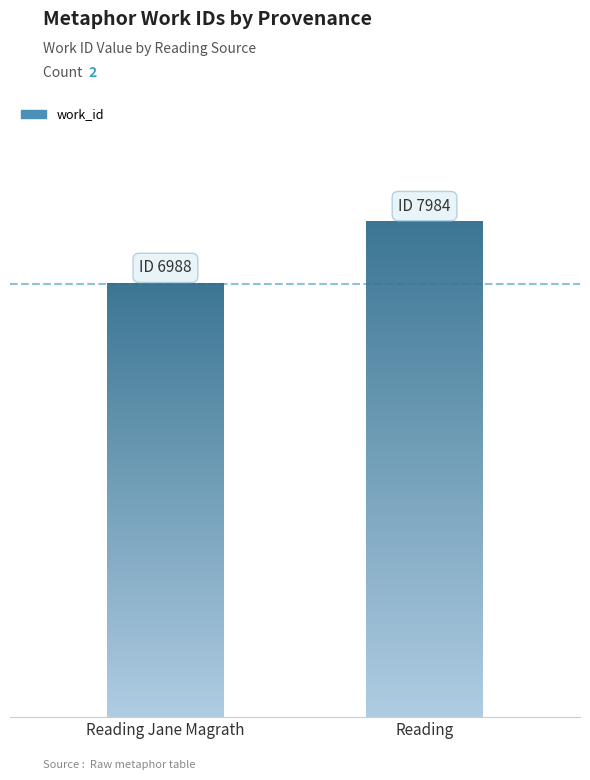

True or false: the data shows 6988 at Reading Jane Magrath.

True